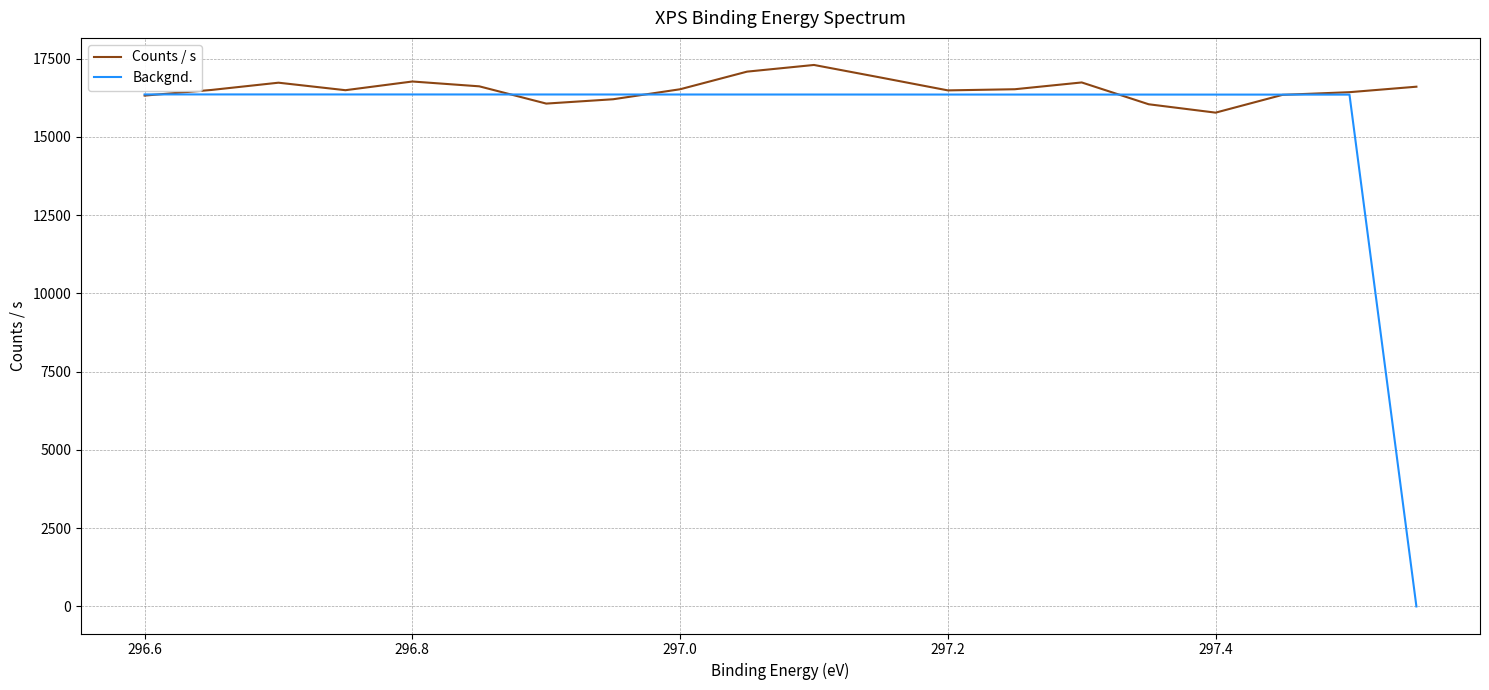

The Counts / s series shows 8502.3 at 296.8. True or false?

False